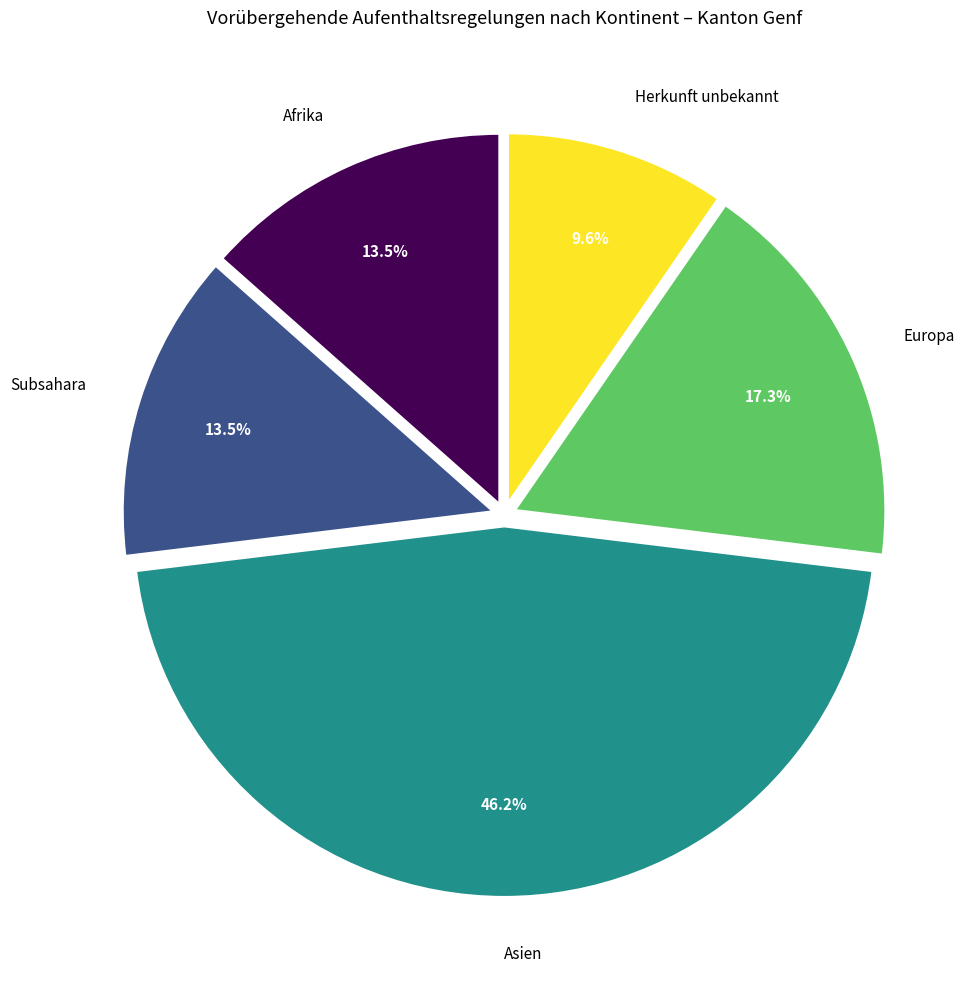

What percentage is NOT represented by Asien?

53.8%